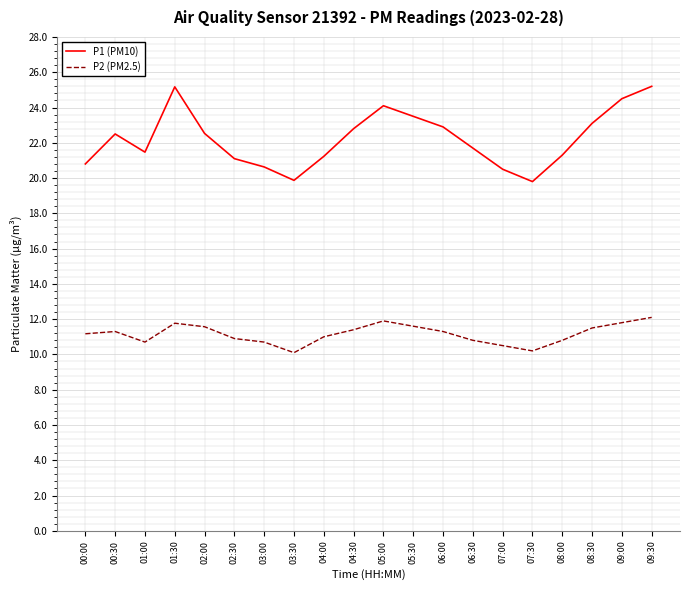

True or false: P2 (PM2.5) and P1 (PM10) intersect in this chart.

False